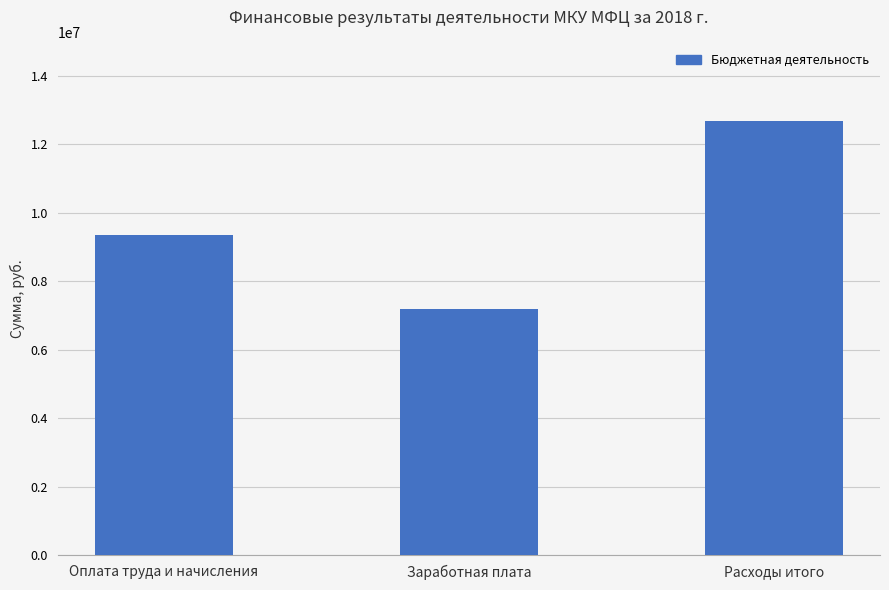

How many values exceed 9331108?

2